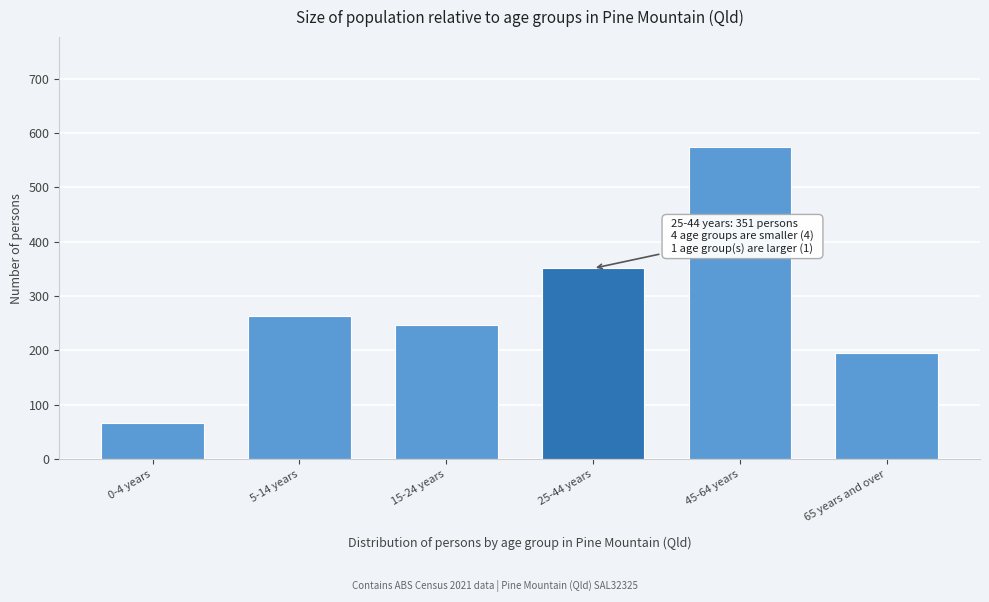

Reading left to right, list all the values displayed in this chart.

66	263	247	351	575	195